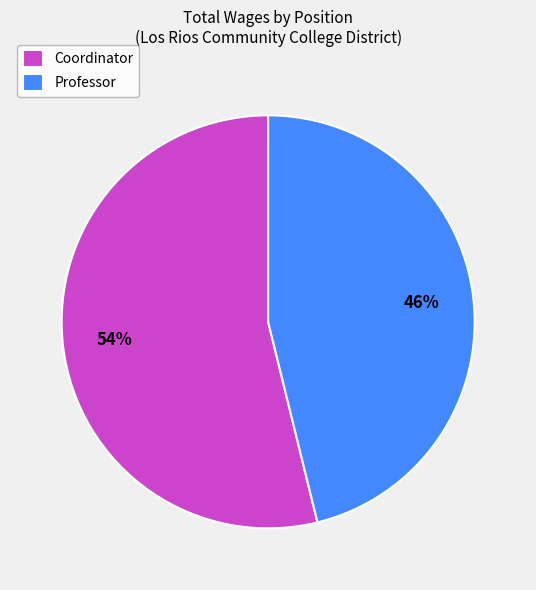

True or false: Professor accounts for 46% of the total.

True